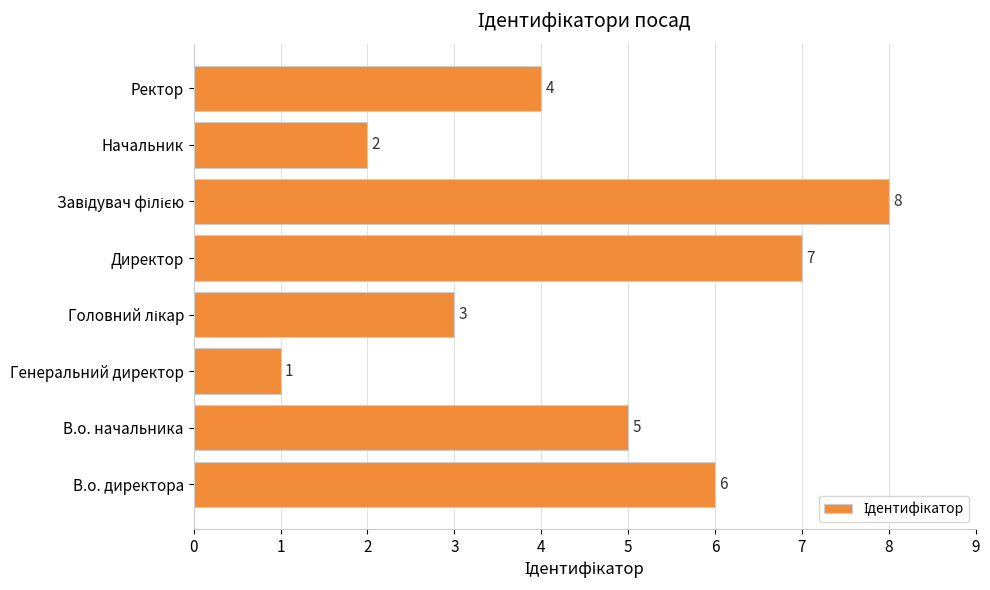

What is the sum of all values?

36